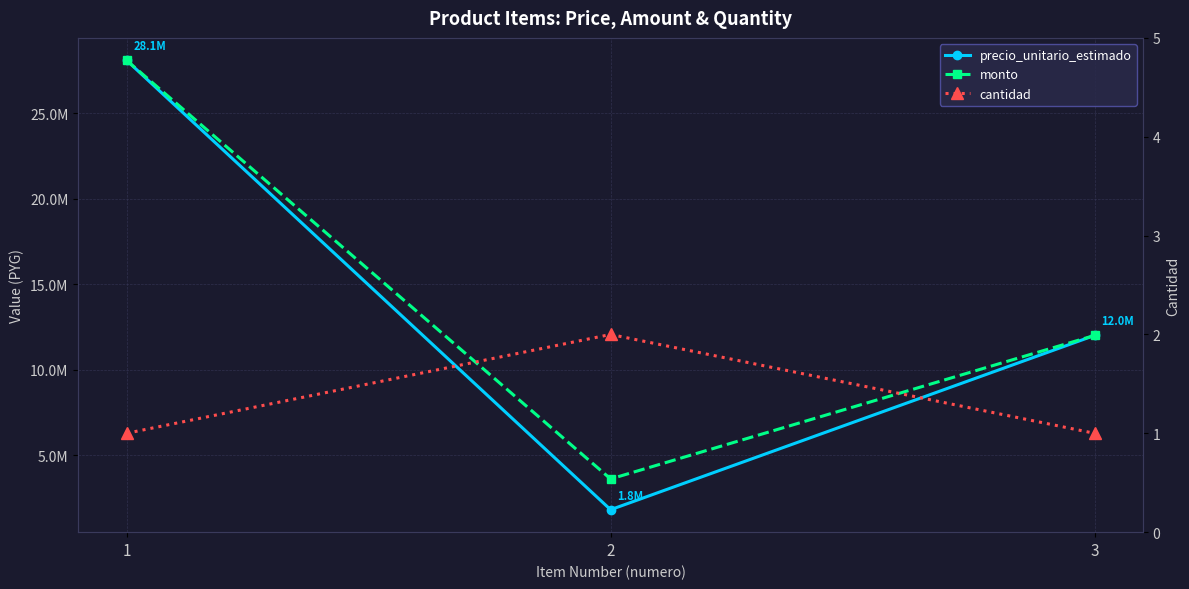

Reading left to right, what are all the values shown in this chart?

precio_unitario_estimado: 1=28100000	2=1800000	3=12000000
monto: 1=28100000	2=3600000	3=12000000
cantidad: 1=1	2=2	3=1